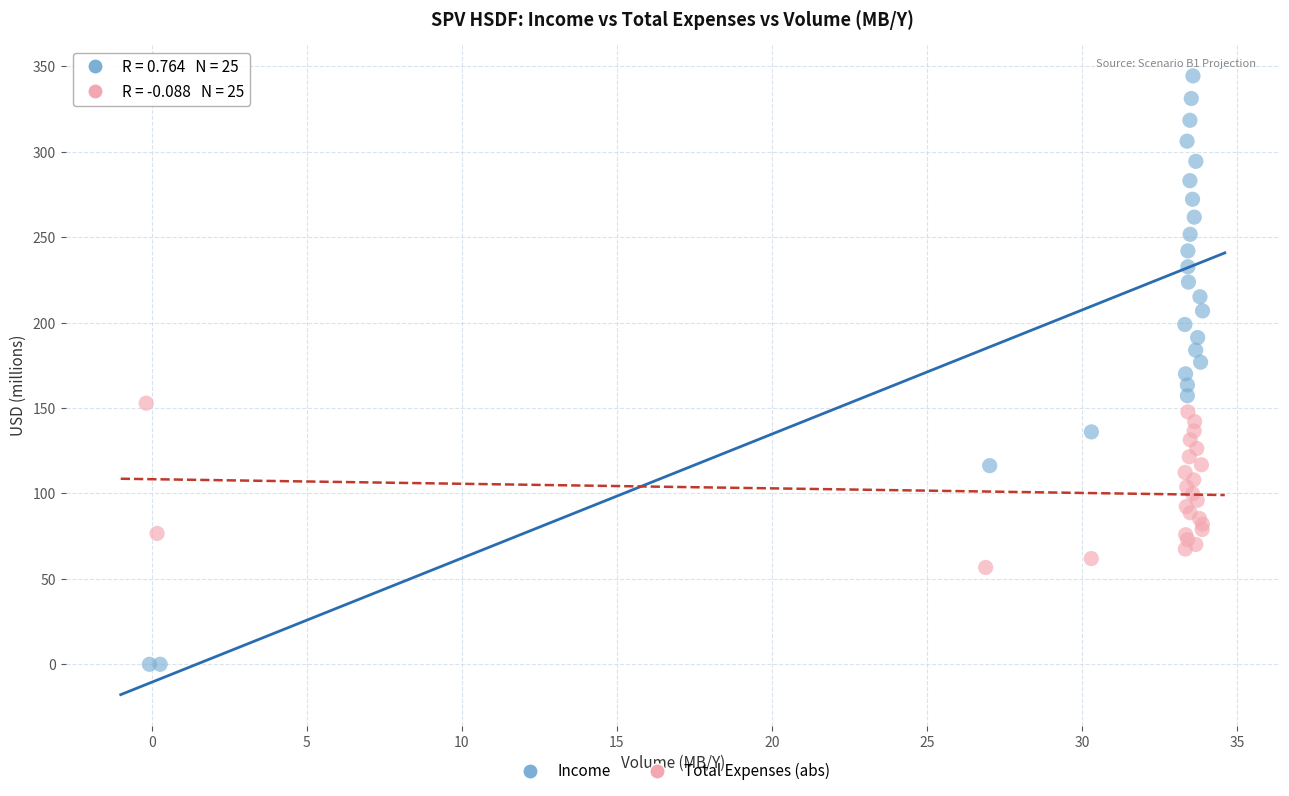

Which series has the widest spread of Y values?

Income